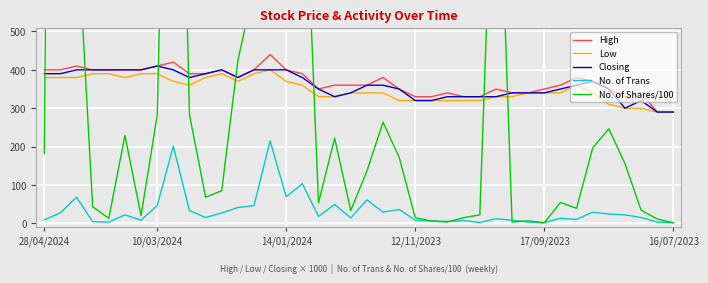

At which category does Low reach its first local peak?

11